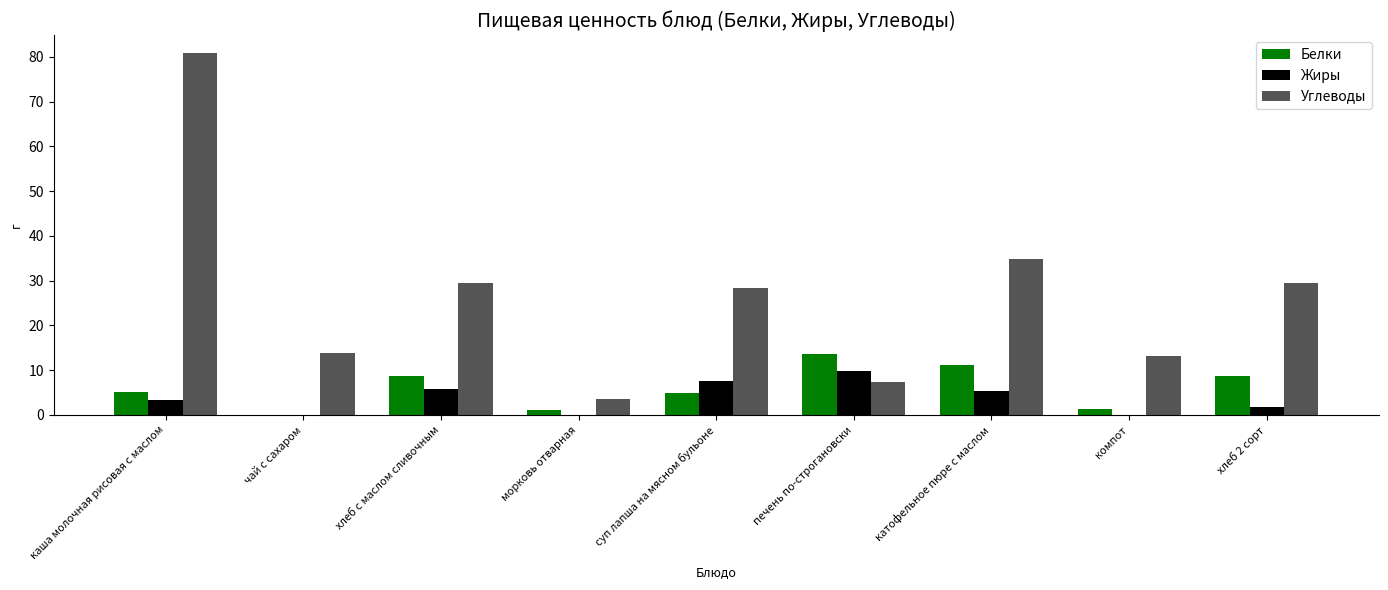

What are all the series names shown in the legend?

Белки, Жиры, Углеводы